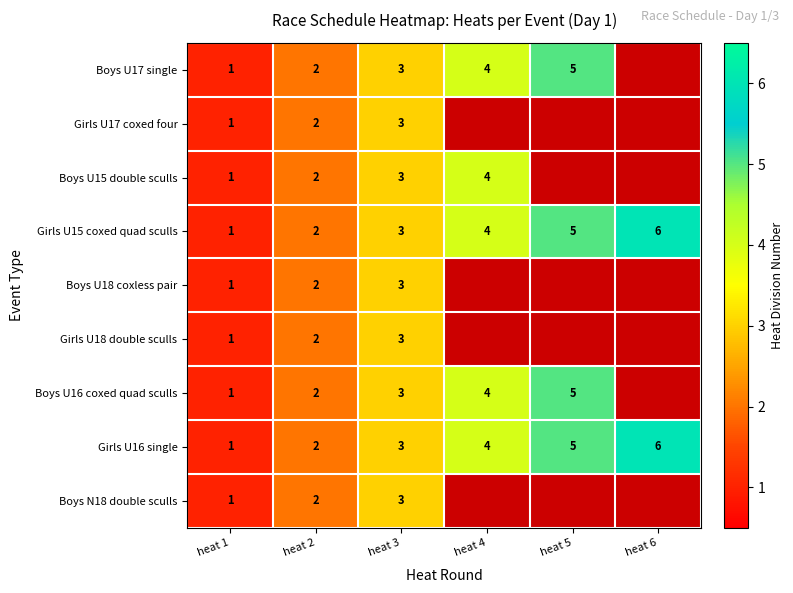

At which category is the sum across all series the highest?

heat 3